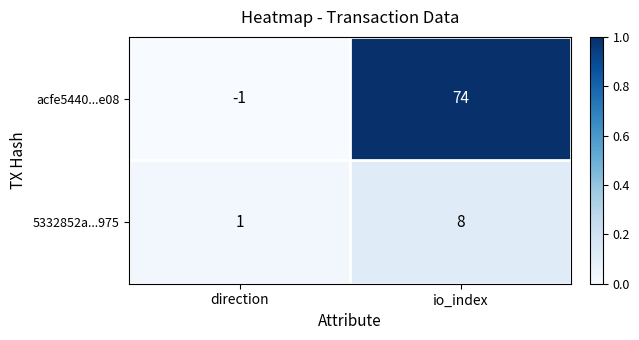

What is the approximate value of acfe5440...e08 at io_index, to the nearest 10?

70